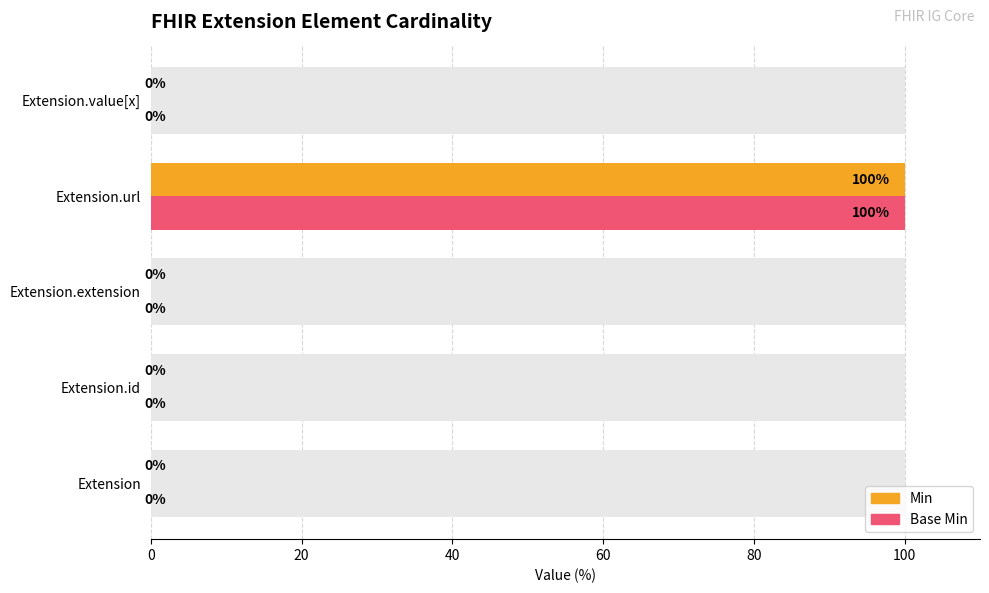

Are the bars horizontal?

Yes